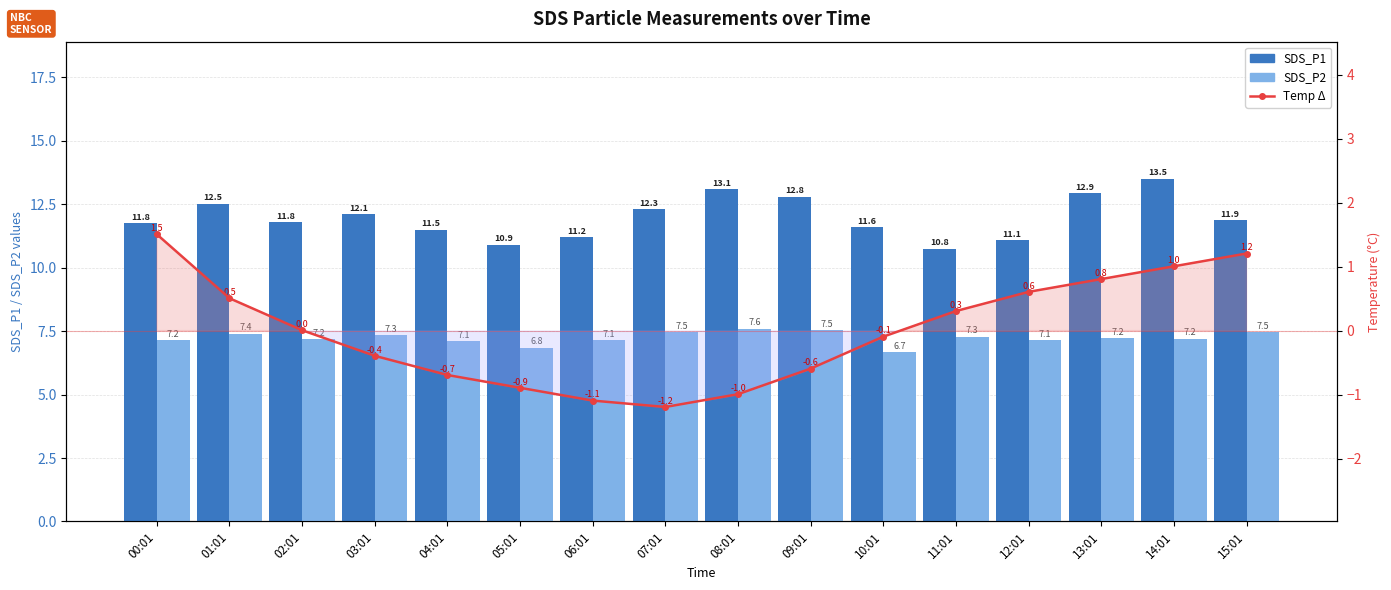

Rank the series by their average value, from lowest to highest.

Temp Δ (vs mean), SDS_P2, SDS_P1